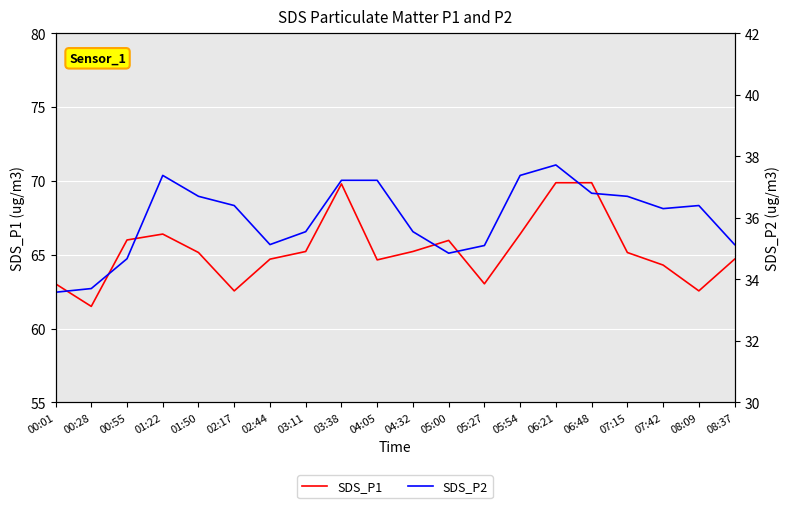

True or false: SDS_P1 and SDS_P2 cross at least once.

False